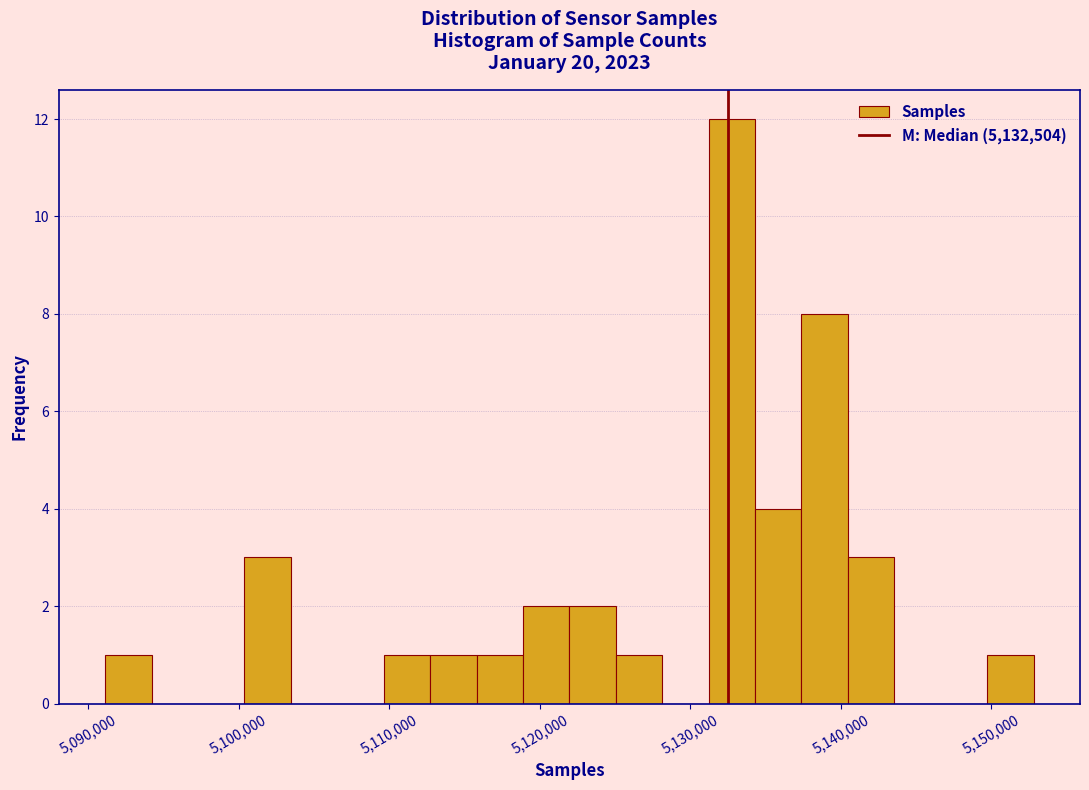

Around what value on the x-axis is the tallest bar? Give the approximate position of its centre, as read against the axis.

5133000